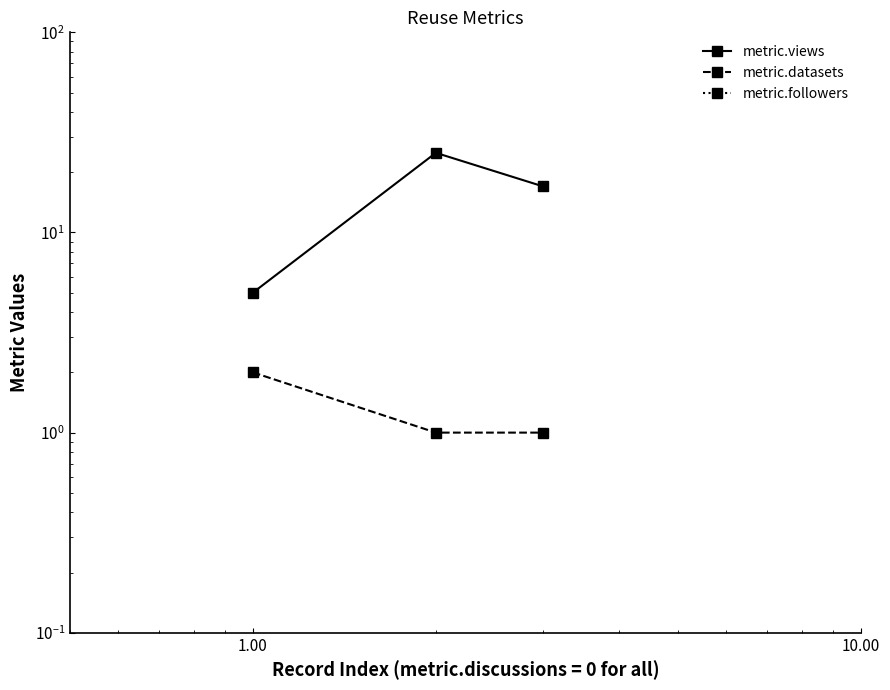

At how many categories does at least one series exceed 12?

2